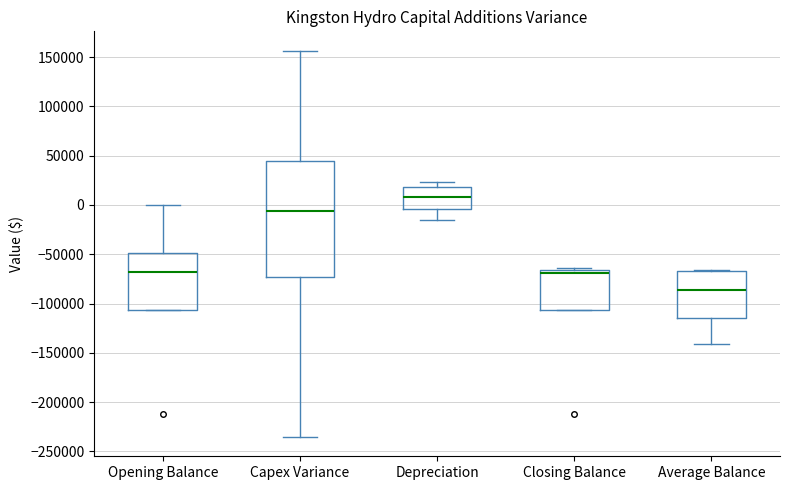

Which box is the tallest, from its lower edge to its upper edge?

Capex Variance